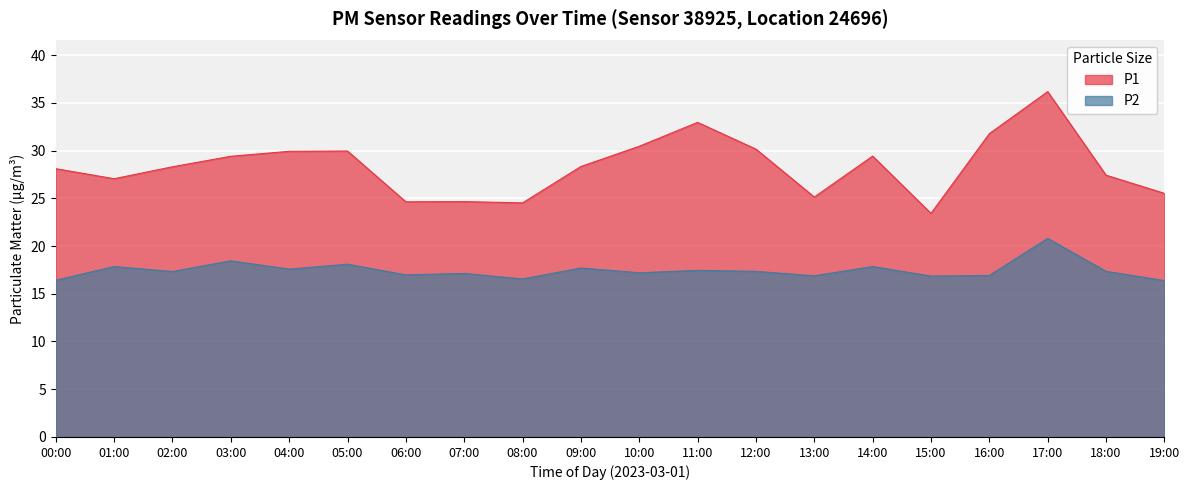

Reading left to right, what are all the values shown in this chart?

P1: 00:00=28.1	01:00=27.1	02:00=28.3	03:00=29.4	04:00=29.9	05:00=29.9	06:00=24.6	07:00=24.6	08:00=24.5	09:00=28.3	10:00=30.4	11:00=33.0	12:00=30.1	13:00=25.1	14:00=29.4	15:00=23.4	16:00=31.8	17:00=36.2	18:00=27.4	19:00=25.5
P2: 00:00=16.4	01:00=17.9	02:00=17.3	03:00=18.4	04:00=17.6	05:00=18.1	06:00=17.0	07:00=17.1	08:00=16.6	09:00=17.7	10:00=17.2	11:00=17.4	12:00=17.4	13:00=16.9	14:00=17.9	15:00=16.9	16:00=16.9	17:00=20.8	18:00=17.4	19:00=16.4